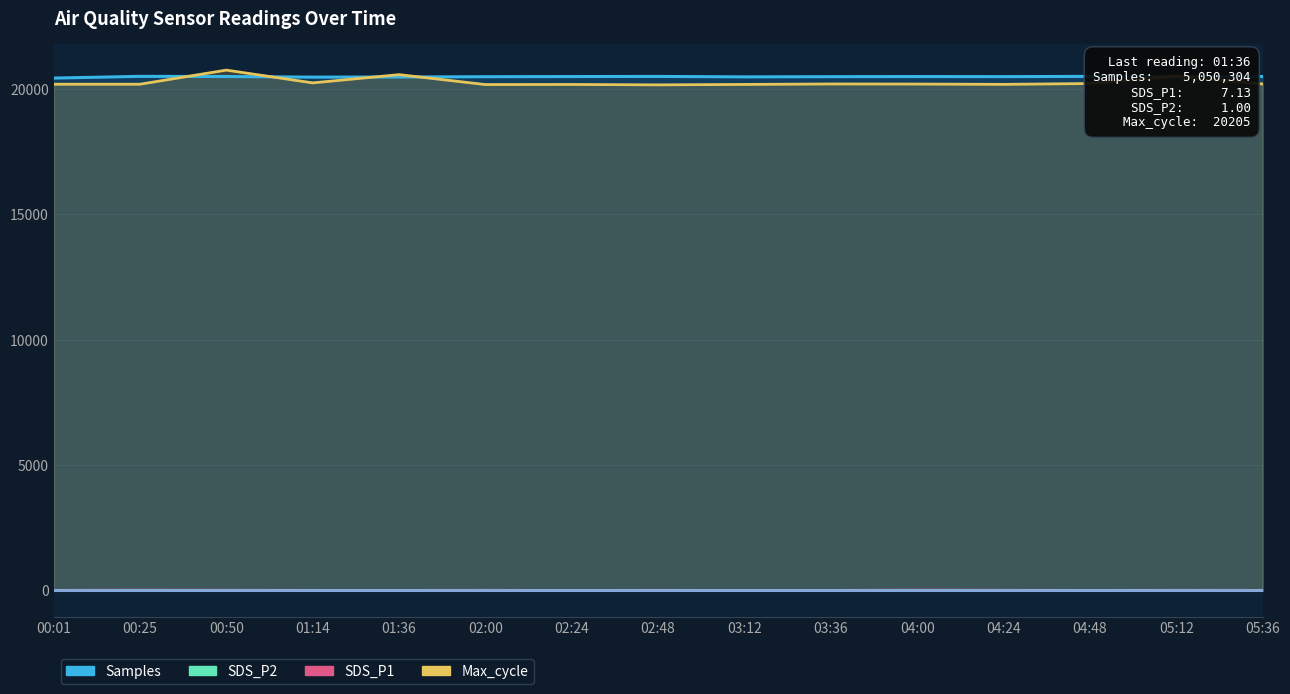

What is the sum of all Min_cycle values?

420.0